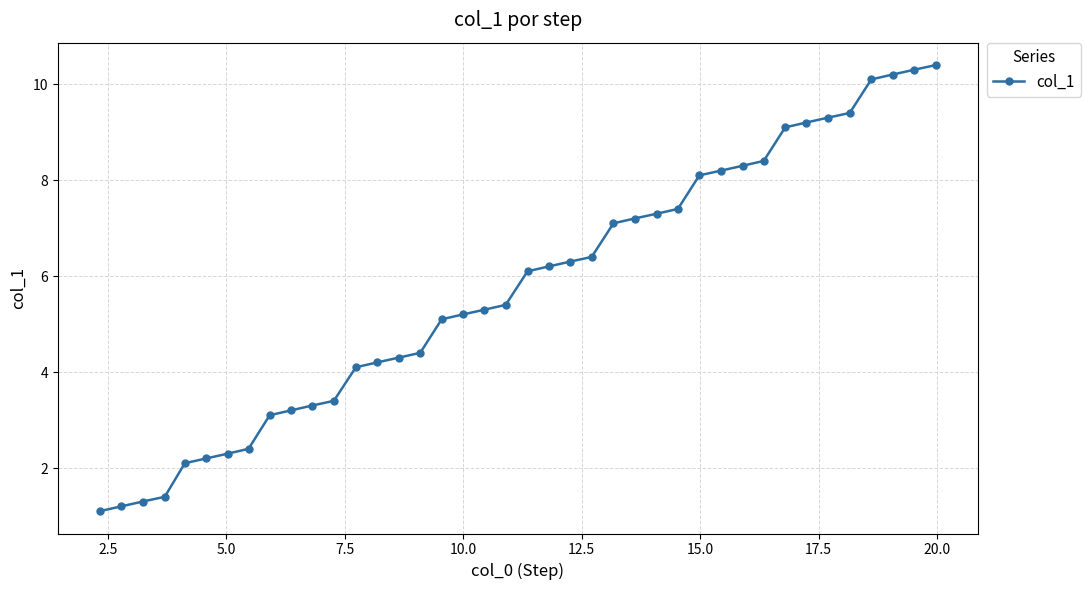

What is the sum of all values?

230.0